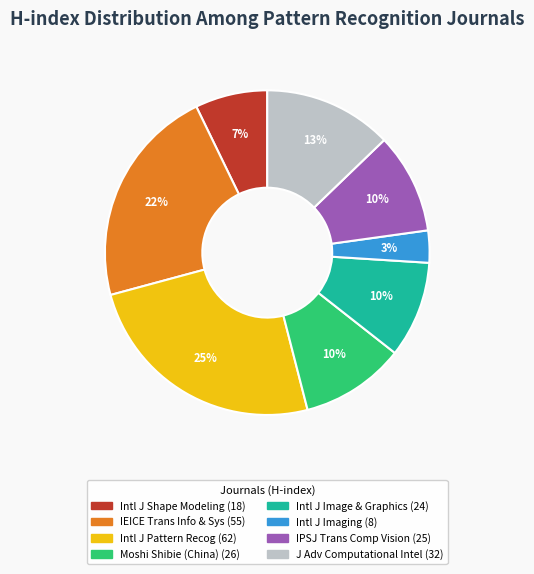

Count the number of slices in the pie.

8